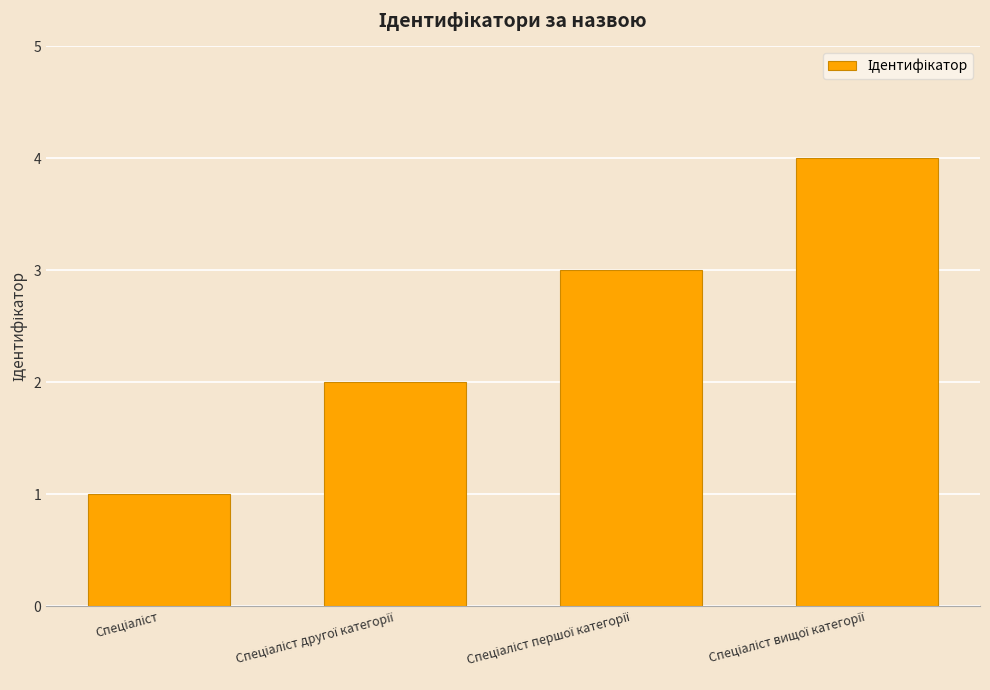

What is the smallest value displayed?

1